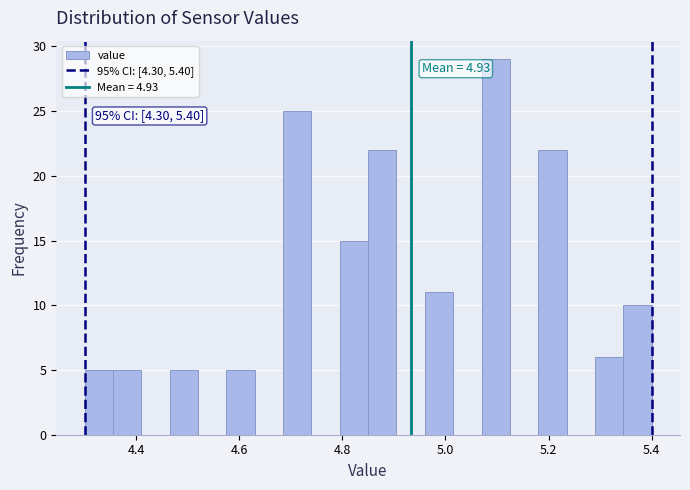

Around what value on the x-axis is the tallest bar? Give the approximate position of its centre, as read against the axis.

5.10